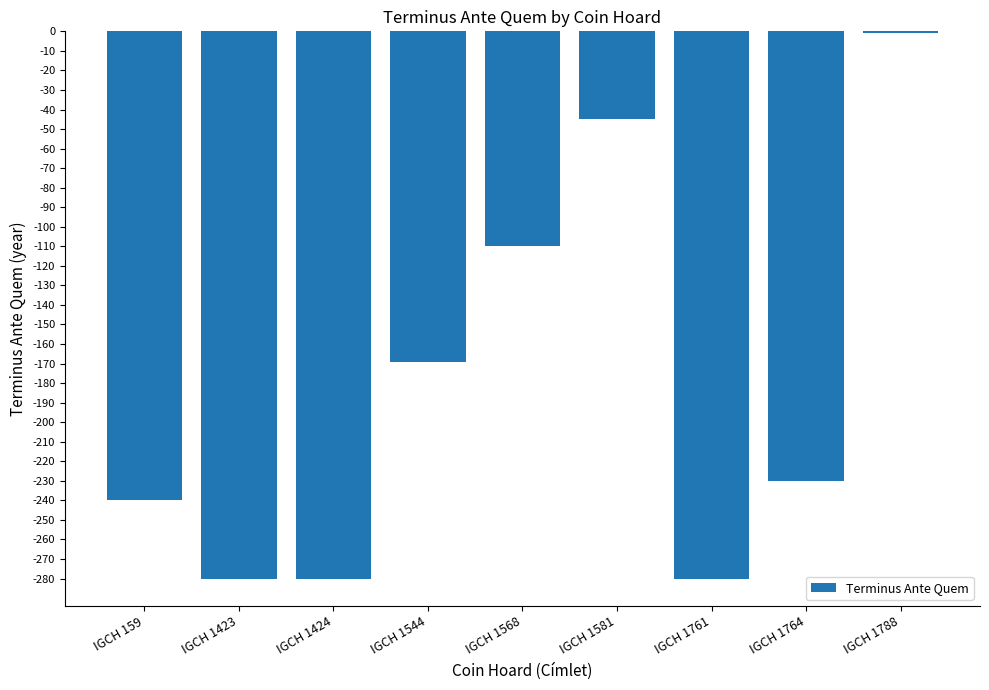

What is the minimum value shown in the chart?

-280